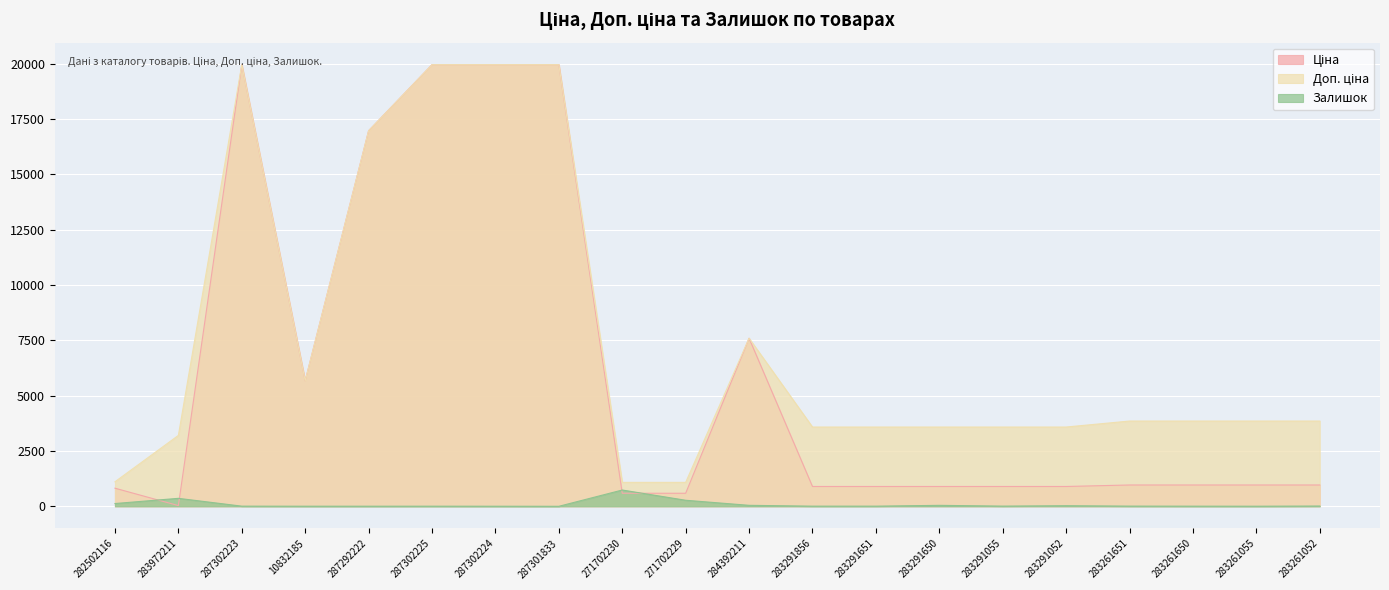

Rank the series by their maximum value, from lowest to highest.

Залишок, Ціна, Доп. ціна